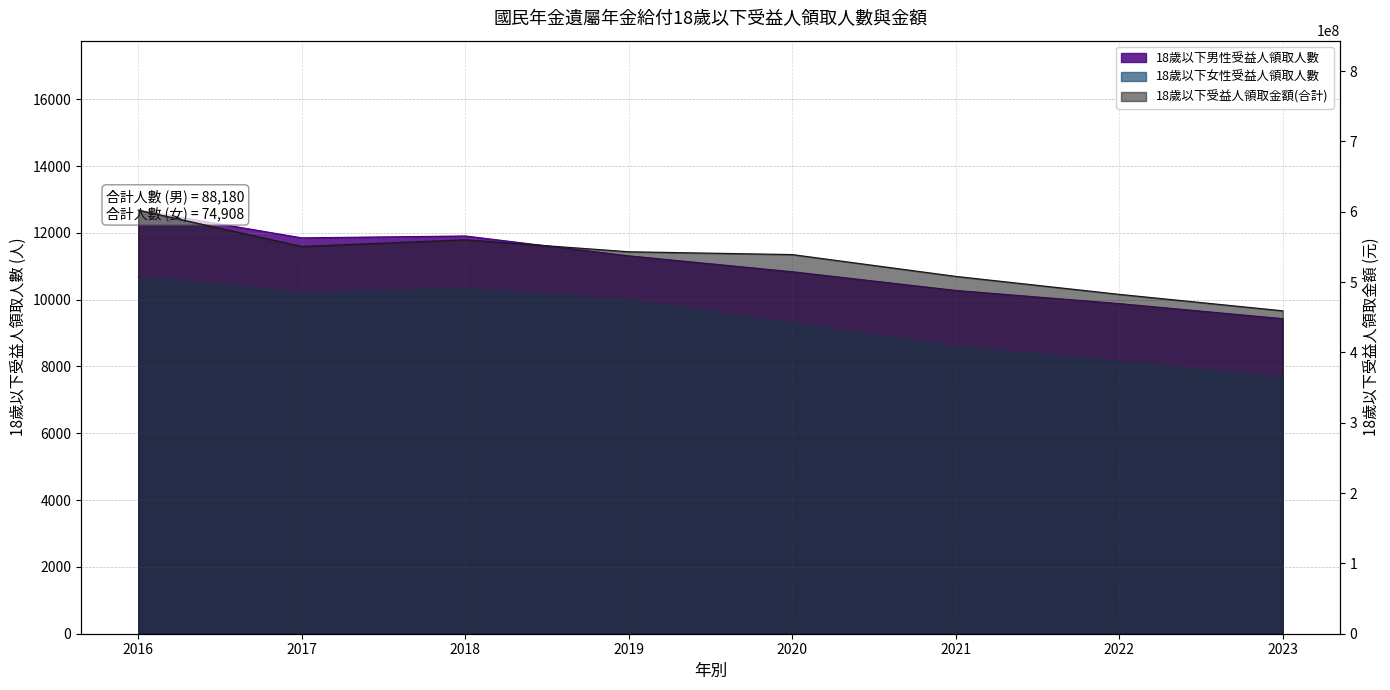

What is the total value across all series at 2016?

602410451